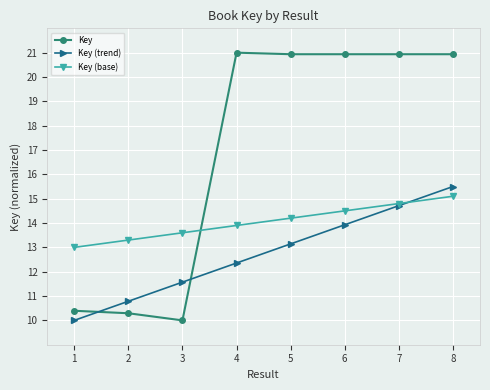

List the labels in order of Key (trend) value, largest first.

8, 7, 6, 5, 4, 3, 2, 1